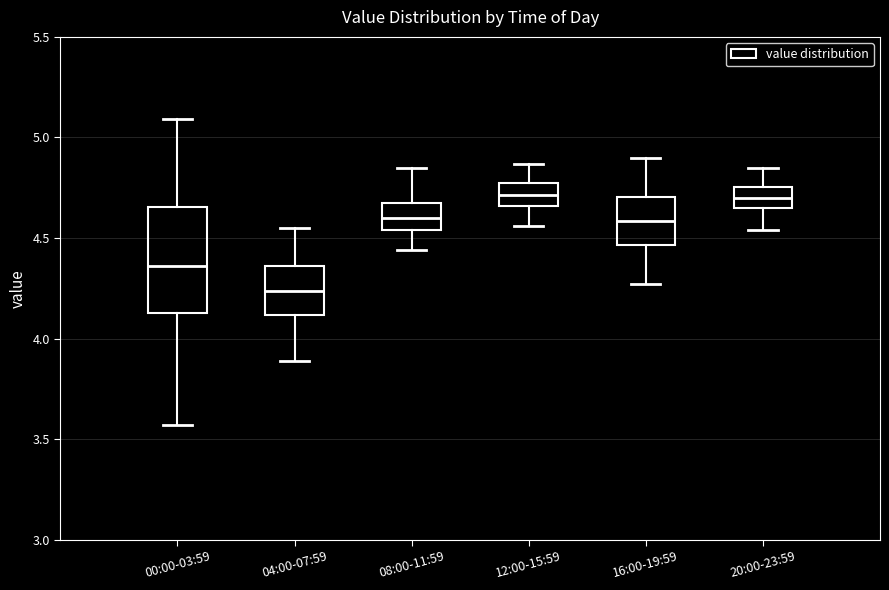

Reading left to right, read every box against the y-axis: the position of its median line, the range the box covers, and the ends of its whiskers. The values are not printed on the chart, so give them approximately, as read against the axis.

00:00-03:59: median 4.35, box 4.15 to 4.65, whiskers 3.55 to 5.10
04:00-07:59: median 4.25, box 4.10 to 4.35, whiskers 3.90 to 4.55
08:00-11:59: median 4.60, box 4.55 to 4.65, whiskers 4.45 to 4.85
12:00-15:59: median 4.70, box 4.65 to 4.80, whiskers 4.55 to 4.85
16:00-19:59: median 4.60, box 4.45 to 4.70, whiskers 4.25 to 4.90
20:00-23:59: median 4.70, box 4.65 to 4.75, whiskers 4.55 to 4.85